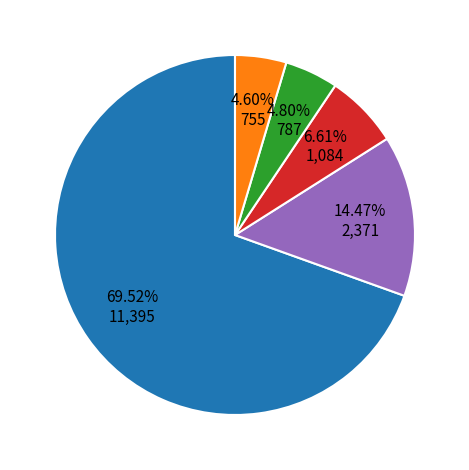

Is there a majority slice in this chart?

Yes